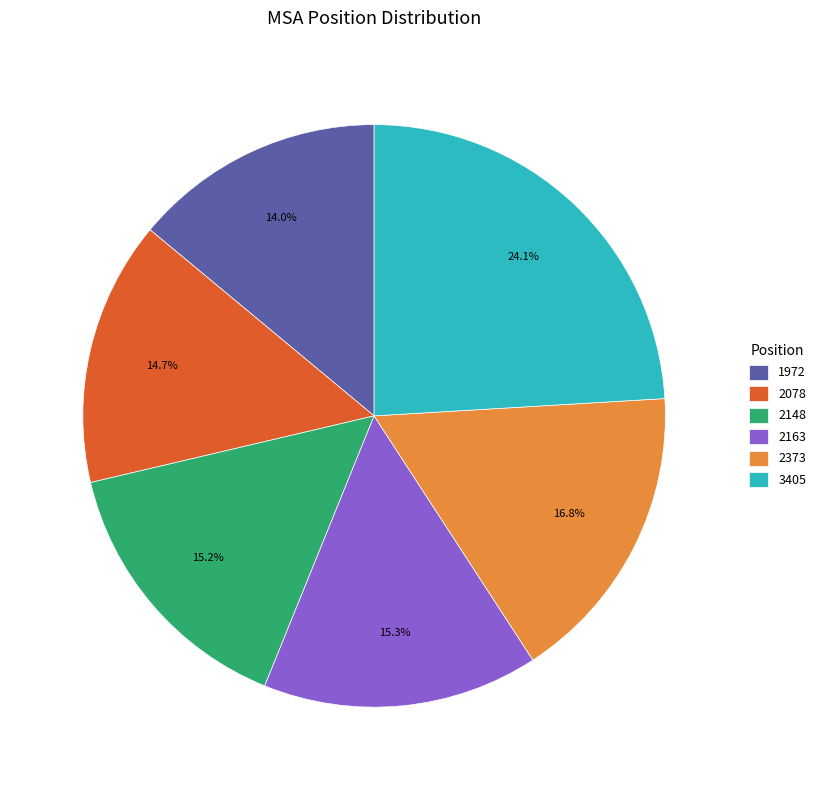

Is it true that 2078 is 15% of the pie?

True